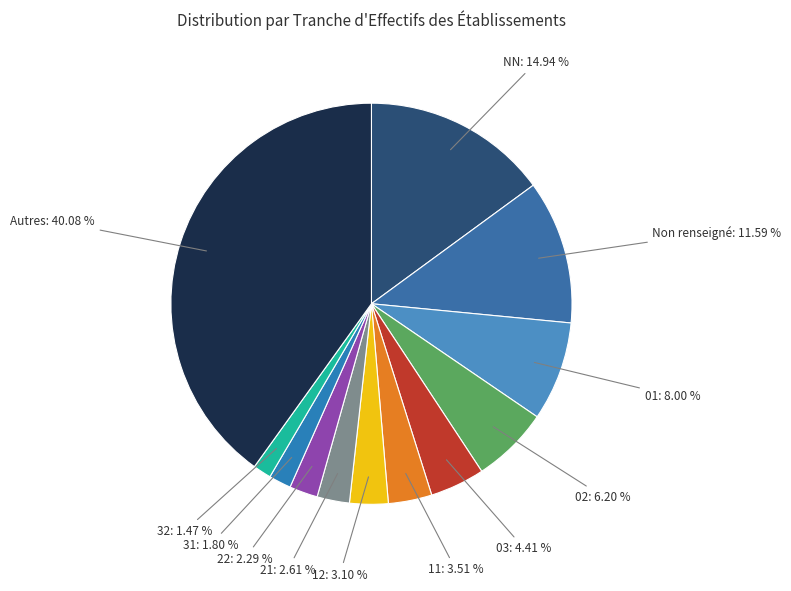

To the nearest percent, what is the difference between the largest and smallest slice percentages?

39%